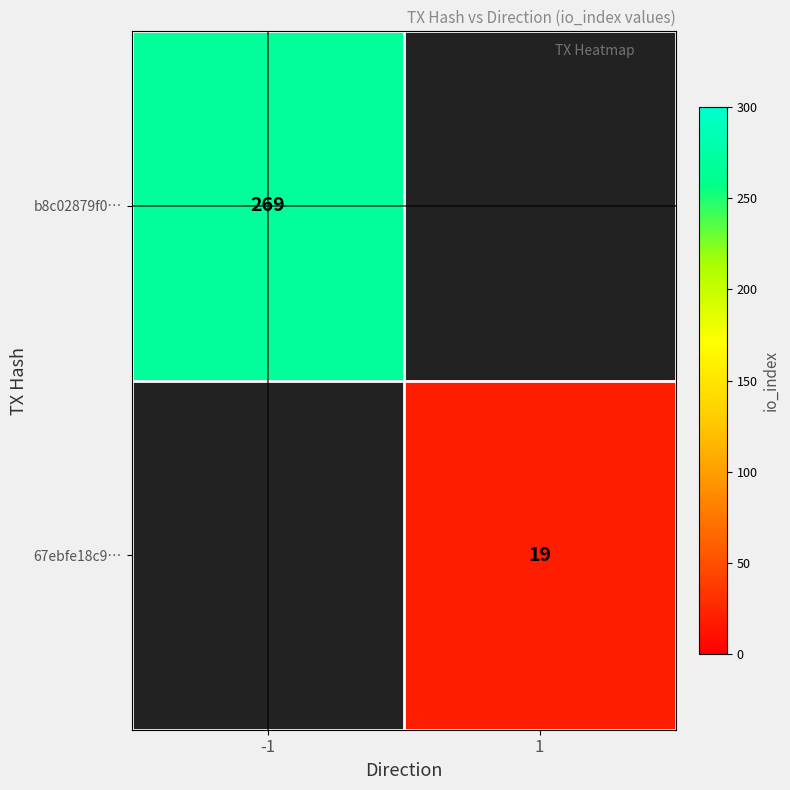

What is the greatest value displayed?

269.0